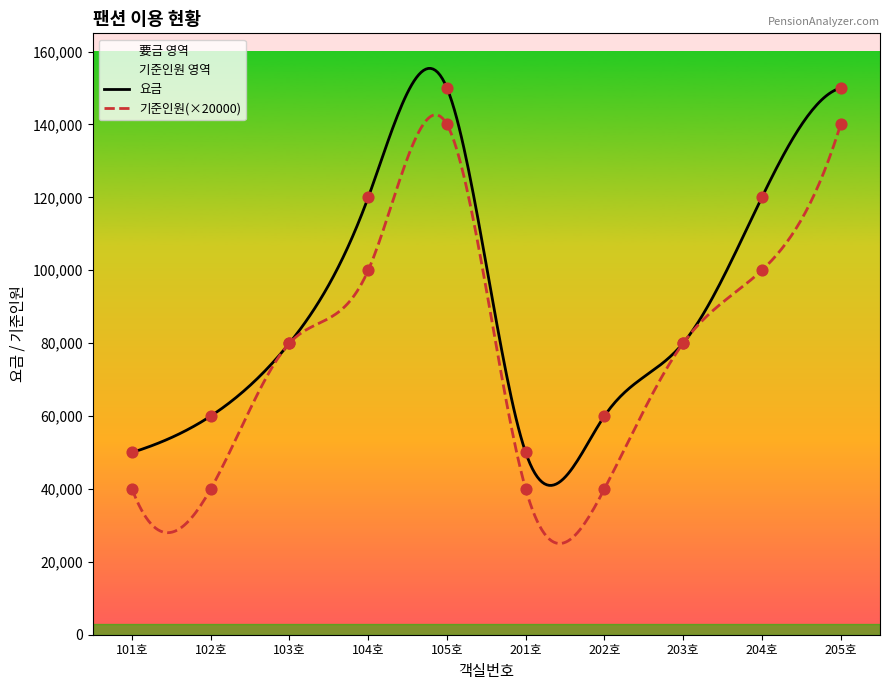

Which series contains the lowest Y value?

기준인원